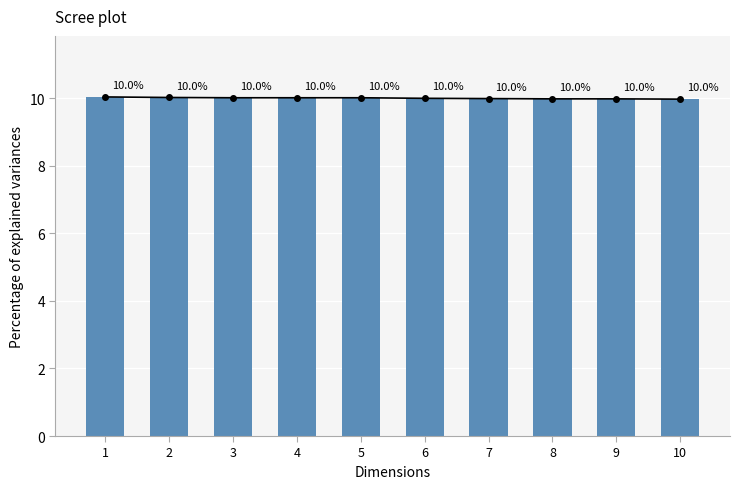

At which category does the chart reach its minimum across all series?

10